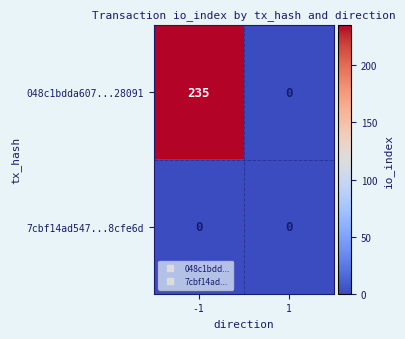

What is the spread (max minus min) of values at -1?

235